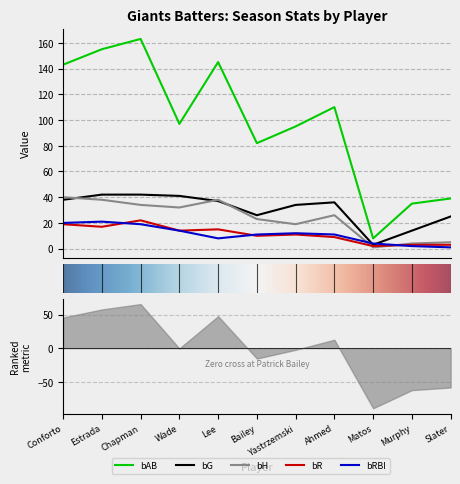

The bRBI series shows 8 at Estrada. True or false?

False